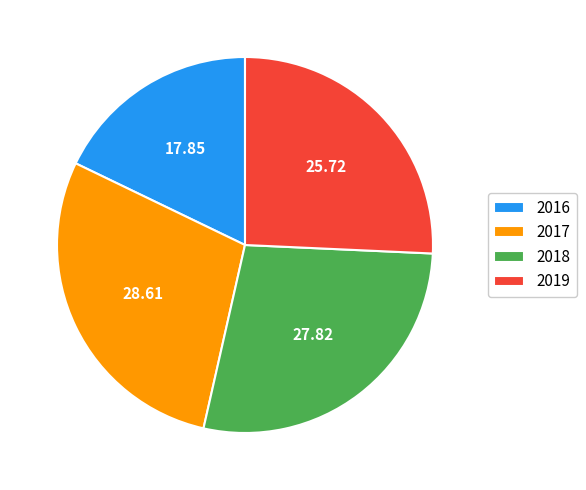

Is there any slice that represents more than half of the pie?

No